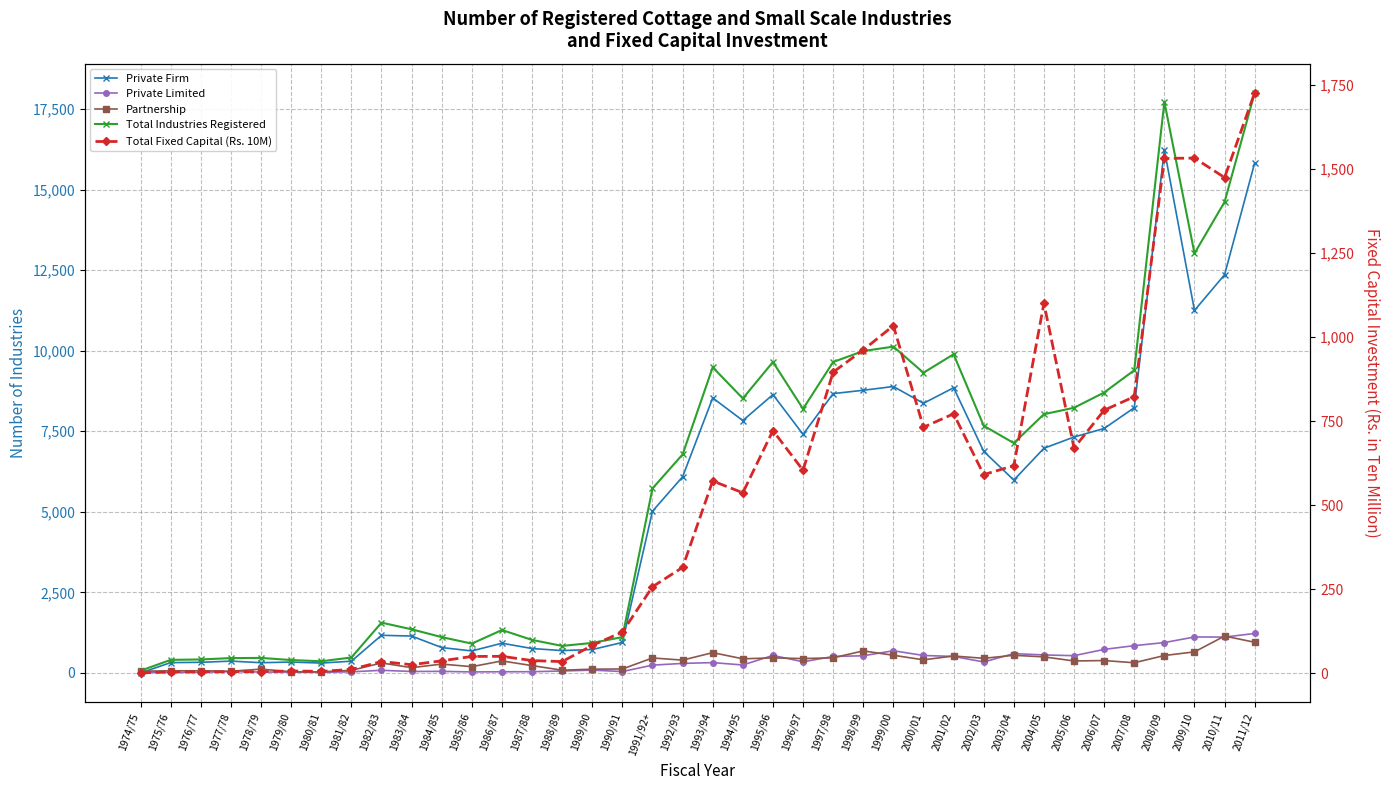

Where does the Total Industries Registered series first go above 7133?

1993/94